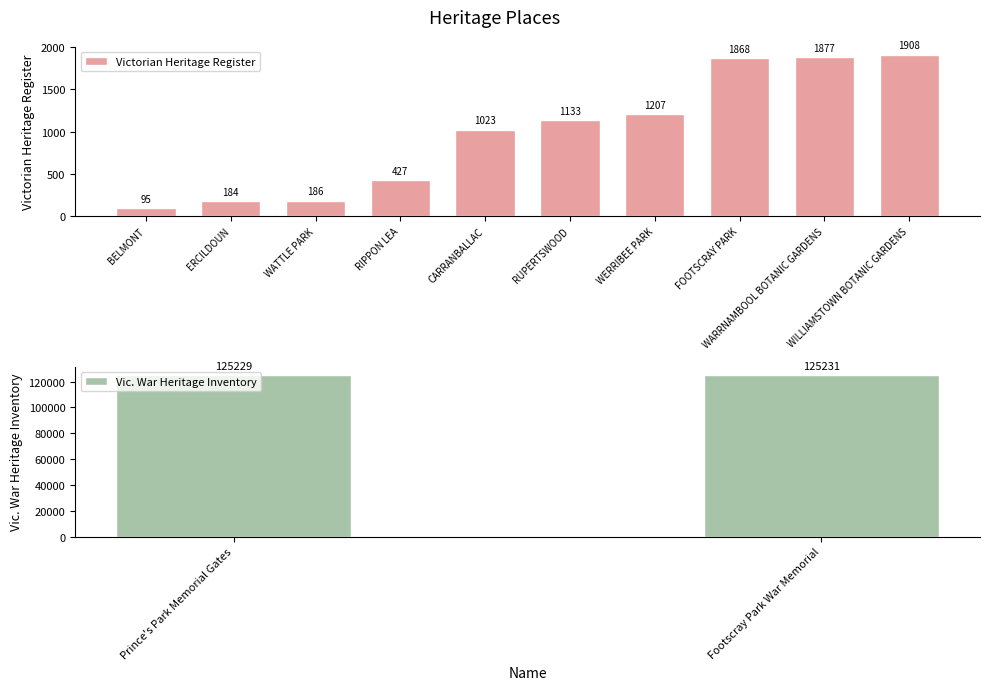

What is the sum of all Victorian Heritage Register values?

9908